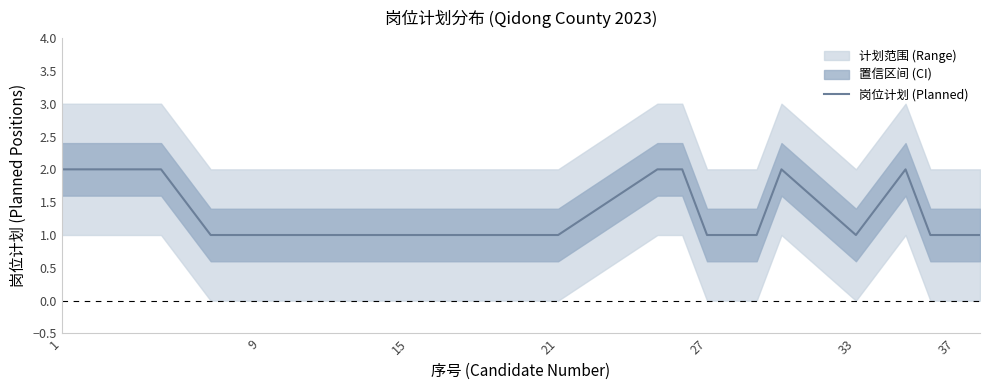

What is the greatest value displayed?

2